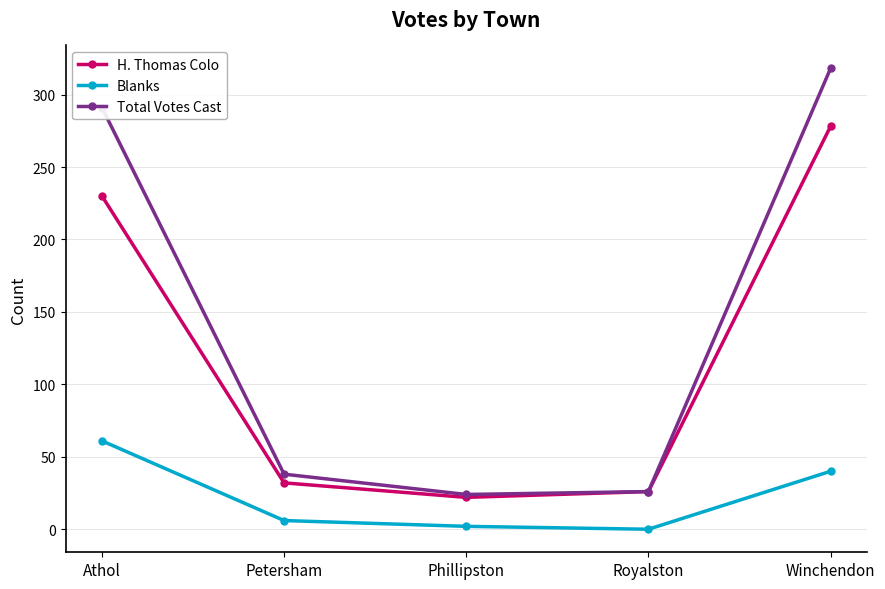

True or false: Total Votes Cast has a value of 43 at Phillipston.

False